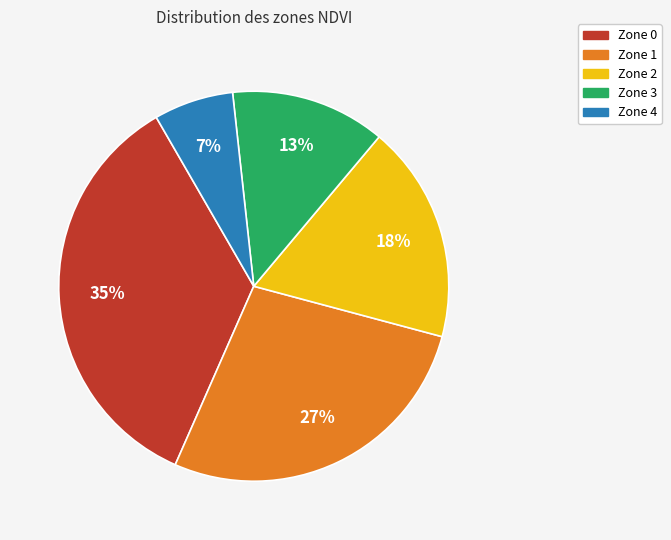

To the nearest percent, what is the average slice percentage?

20%